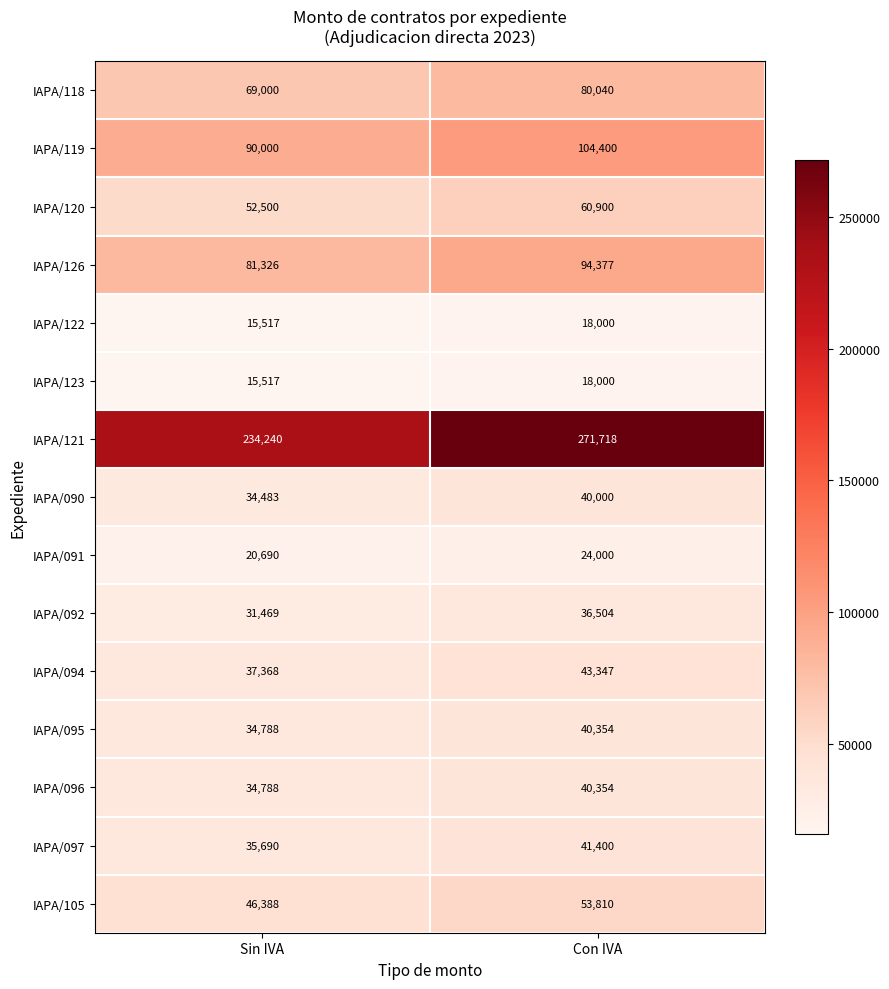

What is the minimum value shown in the chart?

15517